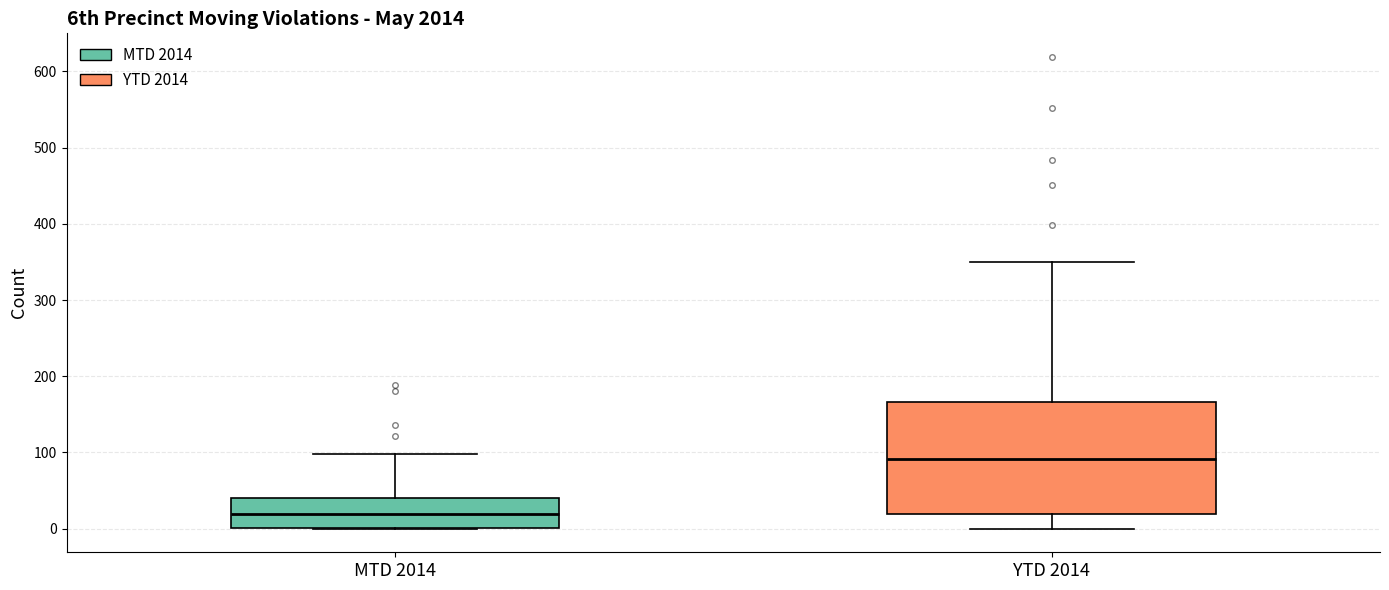

Comparing the boxes themselves (not the whiskers), which one is the tallest?

YTD 2014